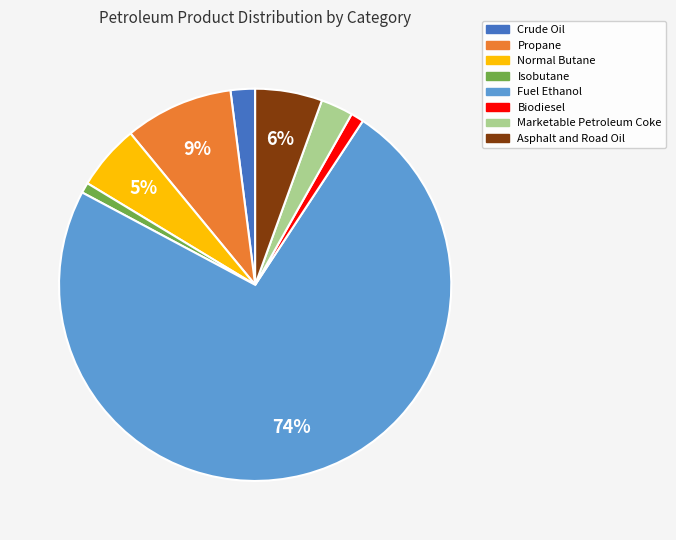

What percentage is the Crude Oil slice, to the nearest percent?

2%